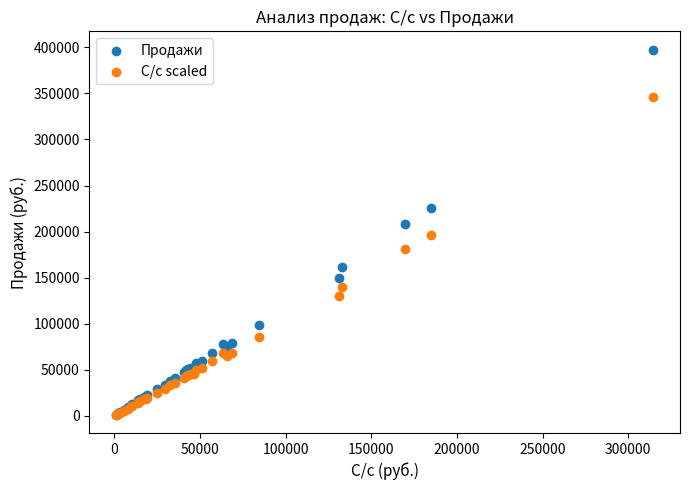

Which series has the widest spread of Y values?

Продажи